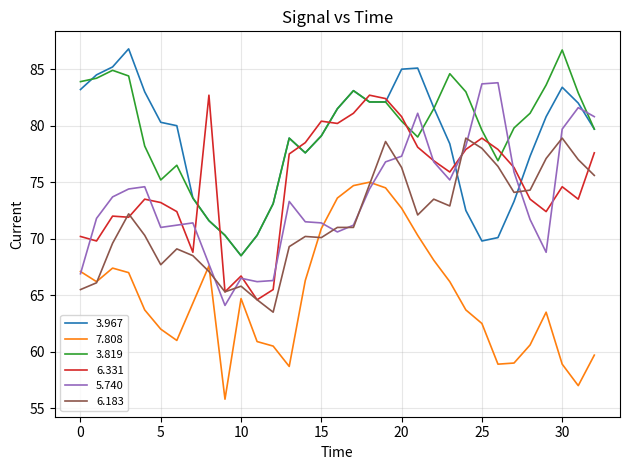

What are all the series names shown in the legend?

3.967, 7.808, 3.819, 6.331, 5.740, 6.183